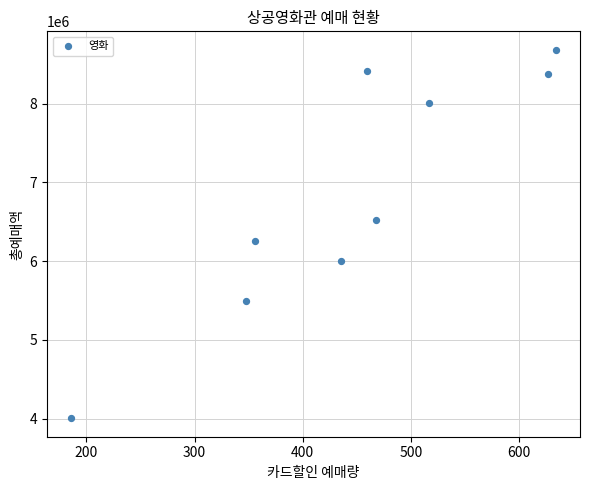

What Y value in the scatter plot is closest to 6345000?

6253000